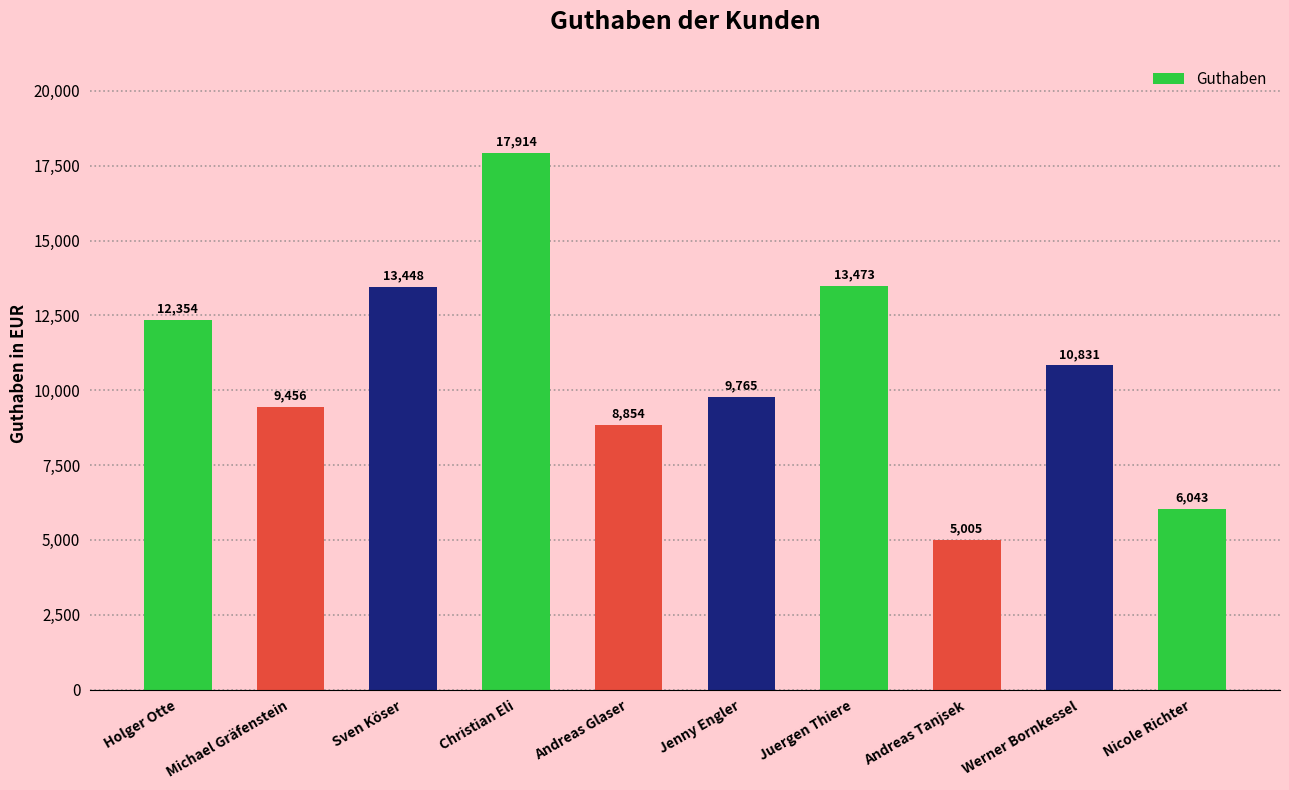

What is the sum of the values at Andreas Glaser and Andreas Tanjsek?

13859